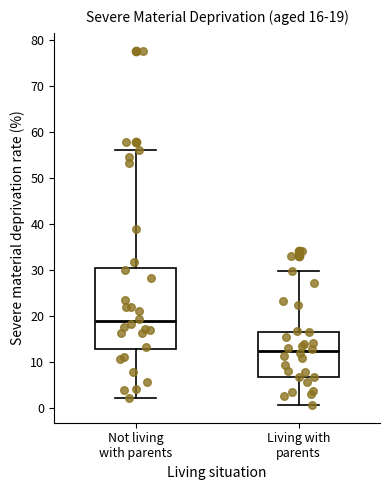

Which box's median line is the highest?

Not living with parents